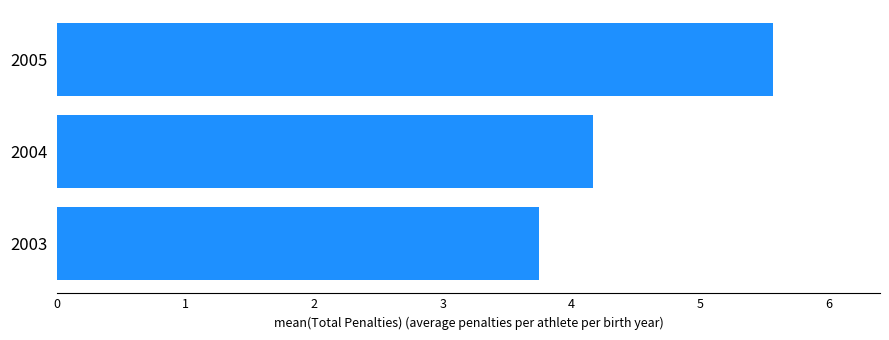

What is the sum of all values?

13.5